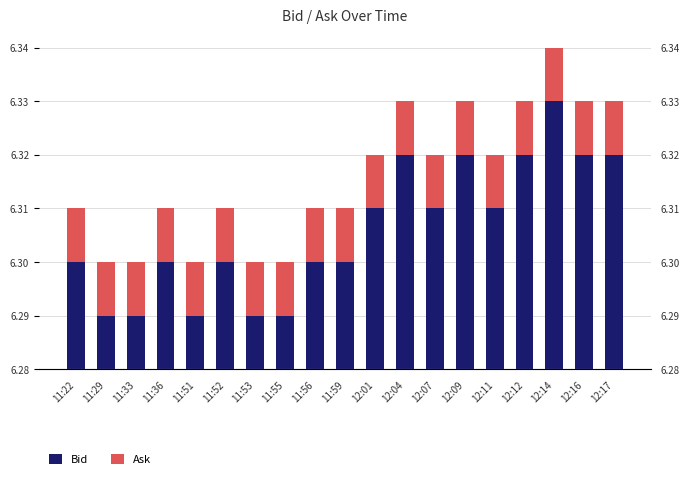

Count the number of data series in this chart.

2